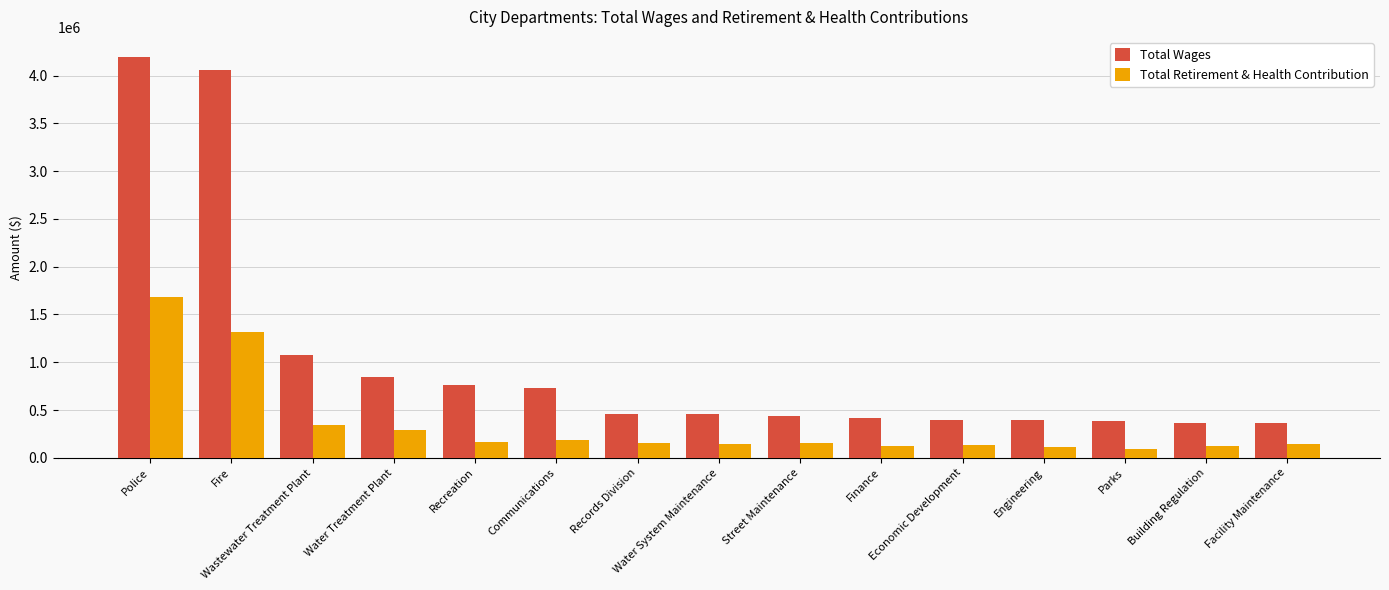

The Total Retirement & Health Contribution series shows 138654 at Economic Development. True or false?

True